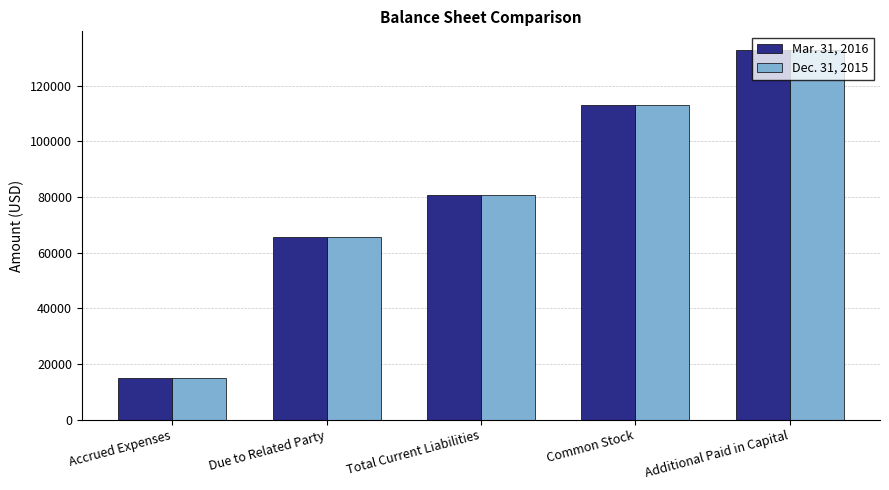

What is the total value across all series at Accrued Expenses?

30000